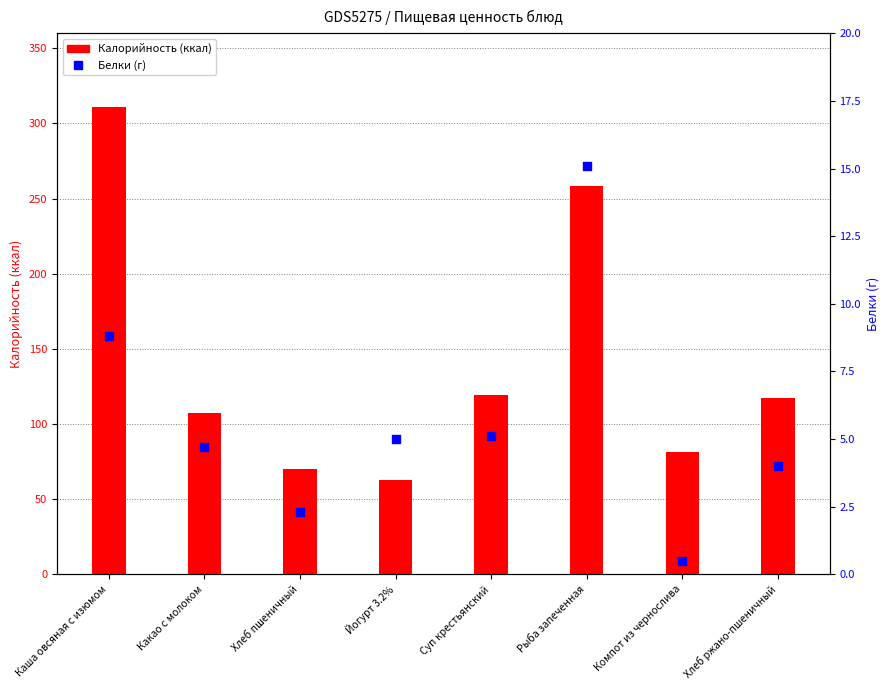

Which series contains the lowest Y value?

Белки